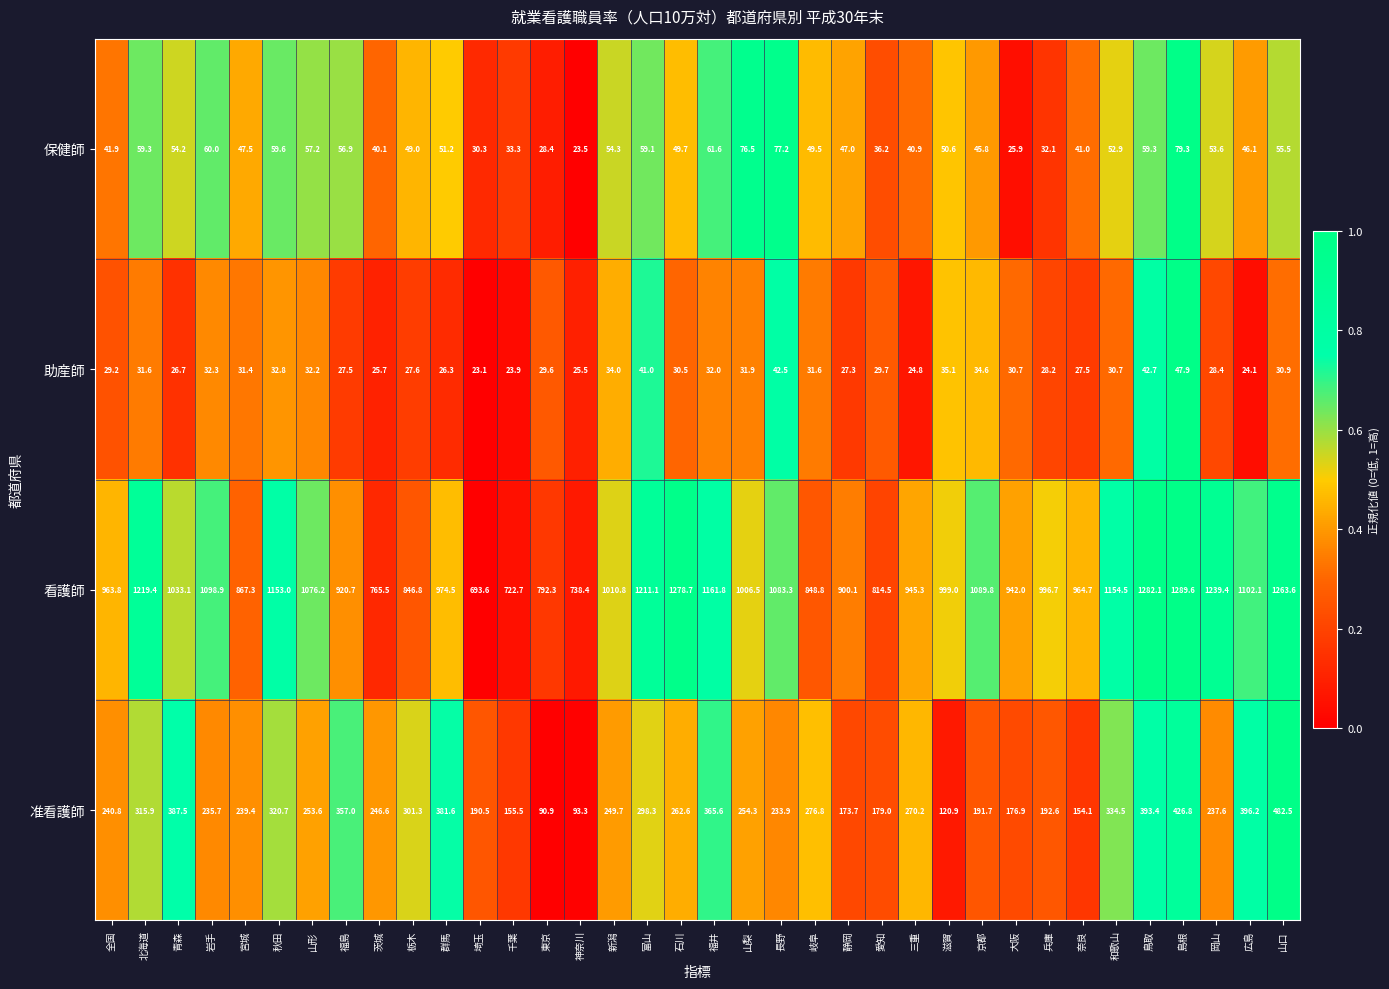

Is it true that 助産師 equals 42.7 at 岡山?

False